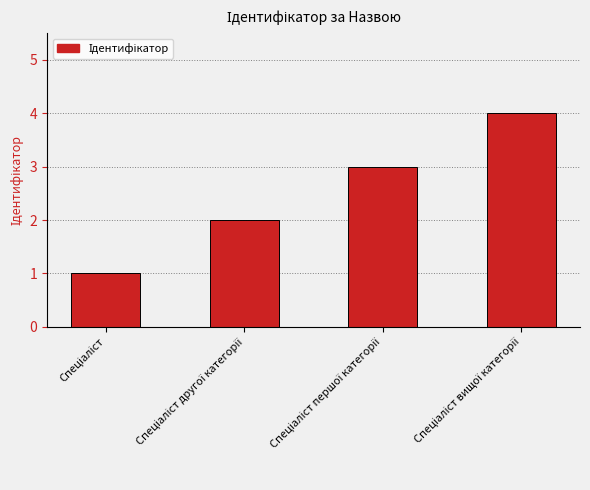

What is the maximum value shown in the chart?

4